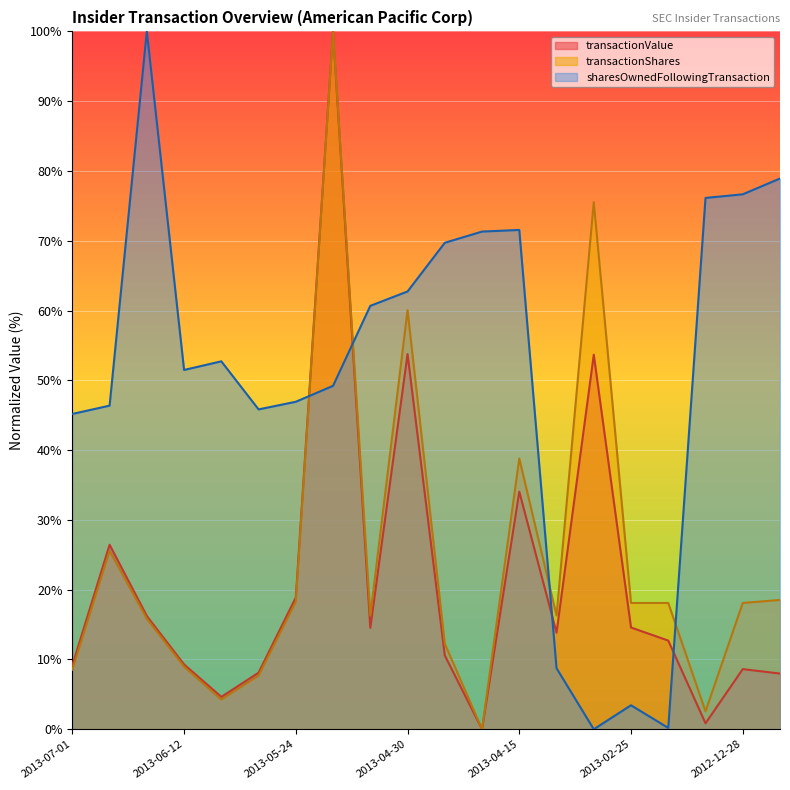

True or false: sharesOwnedFollowingTransaction has a value of 86.8 at 2013-04-30.

False